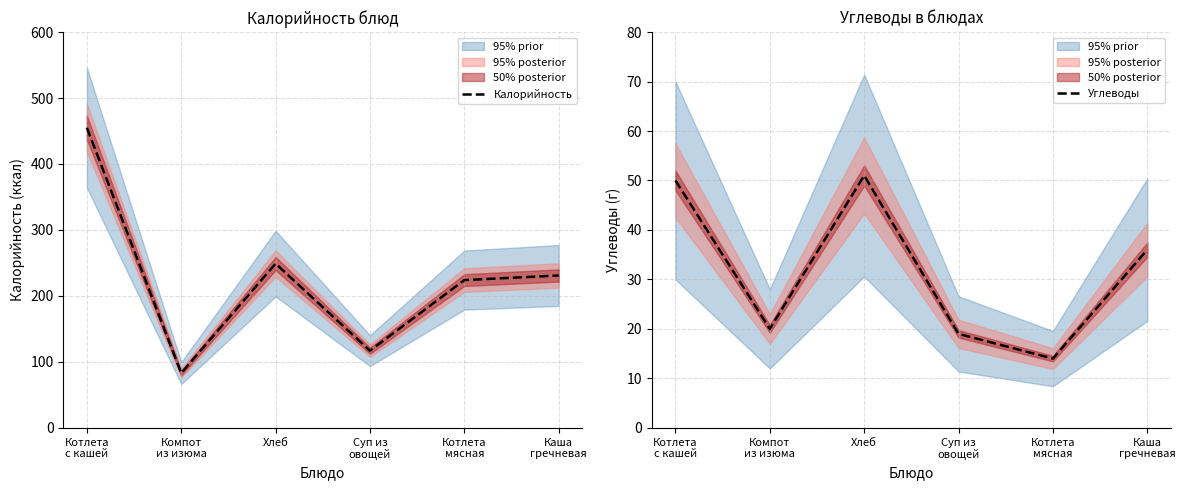

Which series has the largest total across all categories?

Калорийность